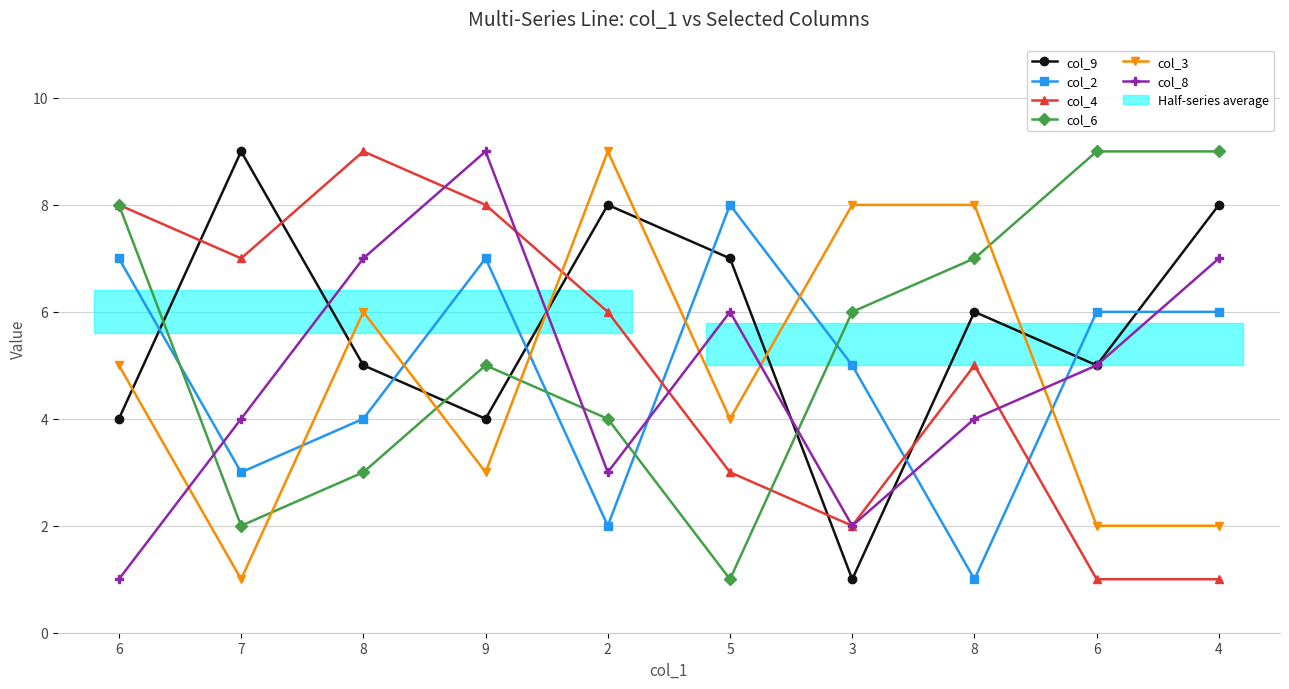

How many interior local peaks does the col_2 series have?

2